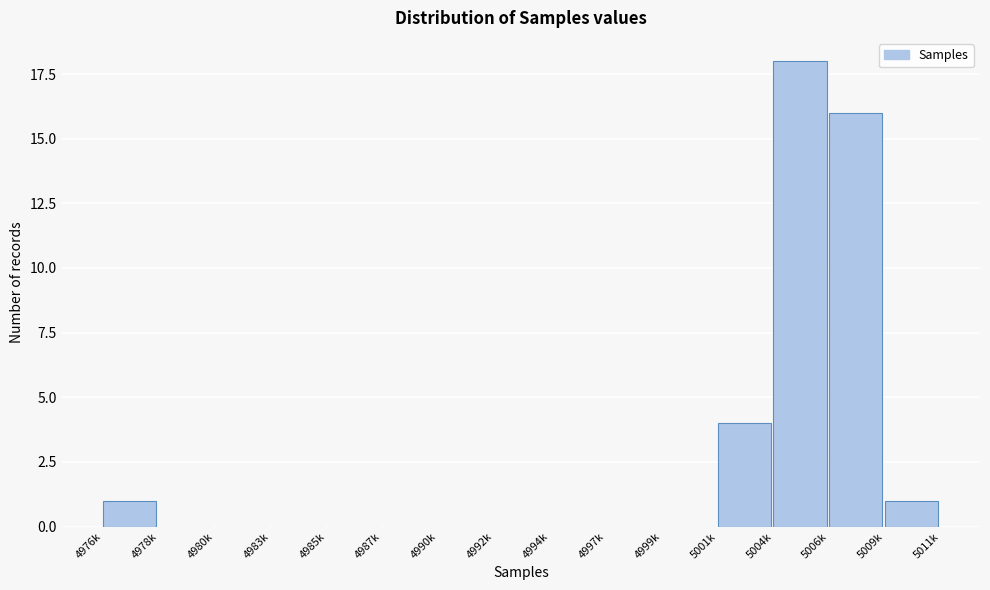

Reading right to left, extract all data points from this chart.

5009k=1	5006k=16	5004k=18	5001k=4	4999k=0	4997k=0	4994k=0	4992k=0	4990k=0	4987k=0	4985k=0	4983k=0	4980k=0	4978k=0	4976k=1